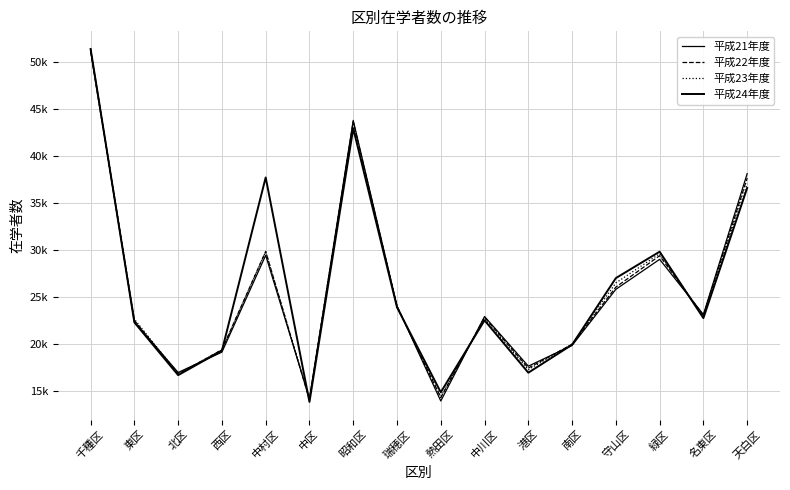

The value of 平成21年度 at 北区 is 27668. True or false?

False